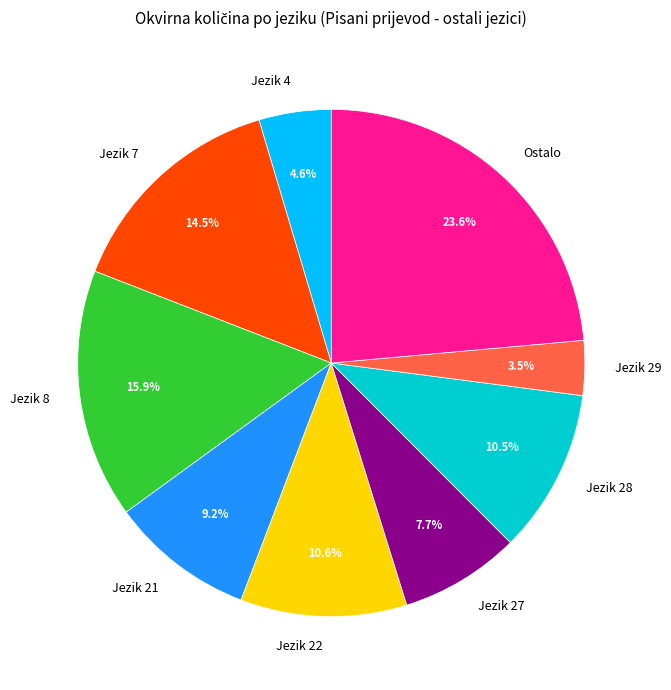

How much of the chart is everything except Jezik 7?

85.5%